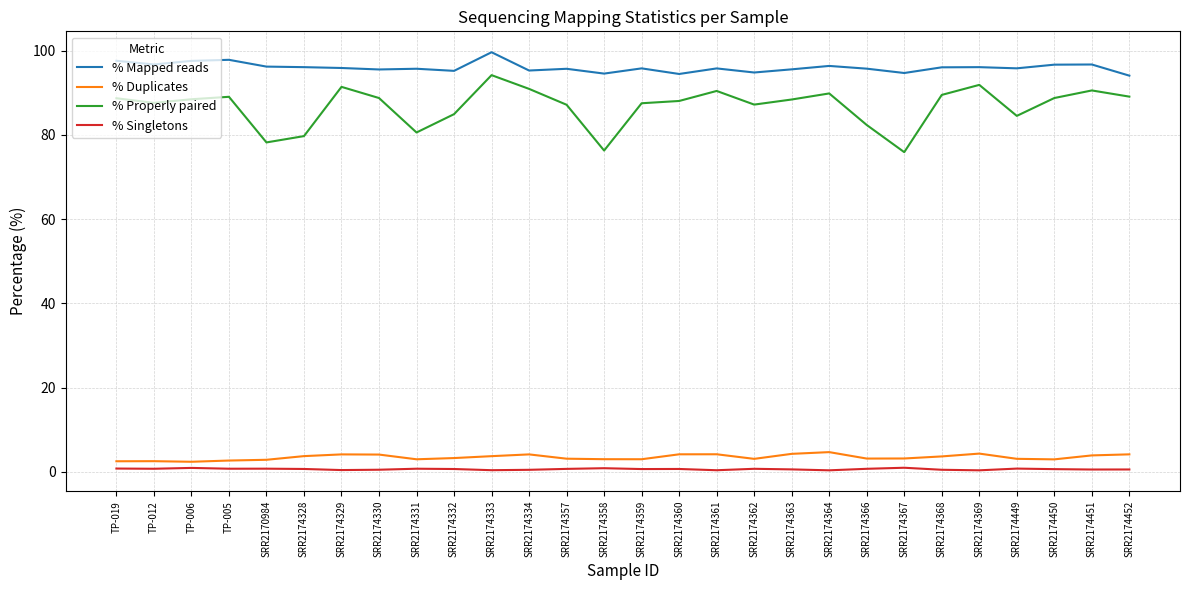

What is the sum of the % Mapped reads values at SRR2174363 and TP-006?

193.1